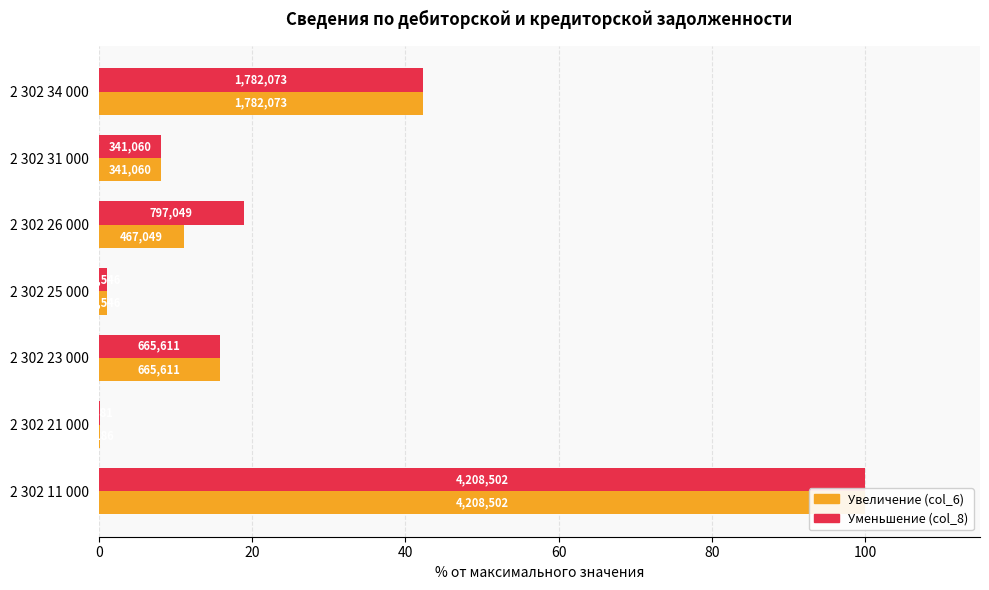

List the series in order of their overall mean, highest first.

Уменьшение (col_8), Увеличение (col_6)